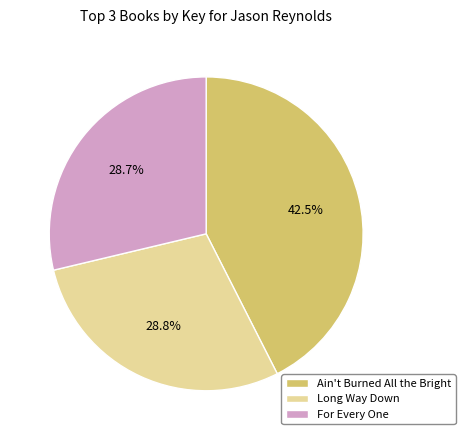

Is For Every One the majority of the pie?

No